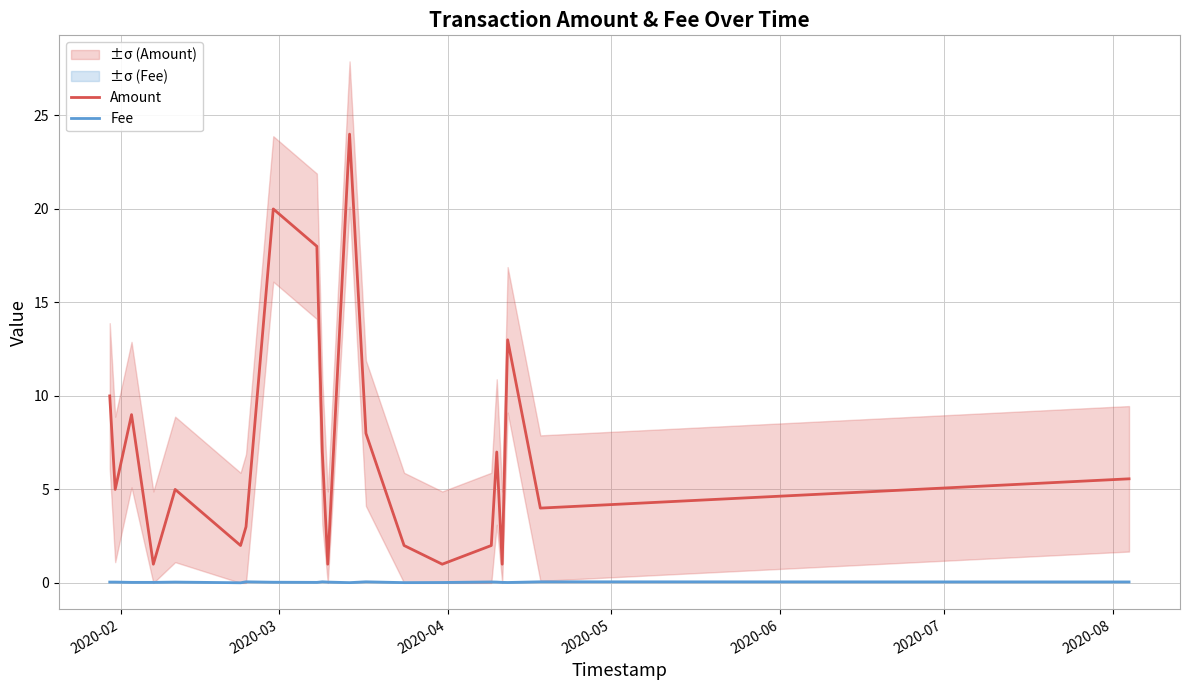

What is the greatest value displayed?

24.0